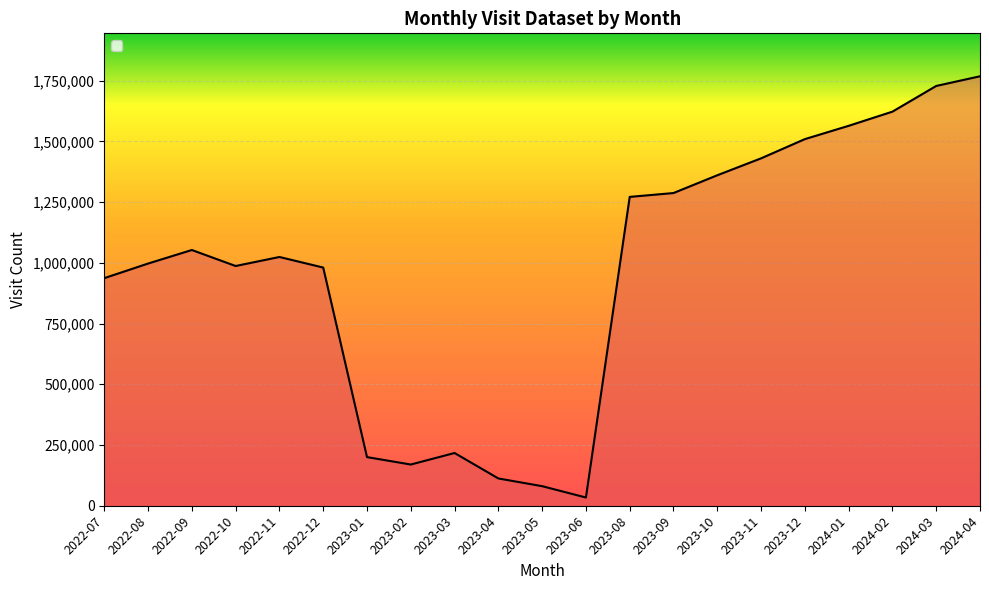

At which label is the value closest to 900866?

2022-07